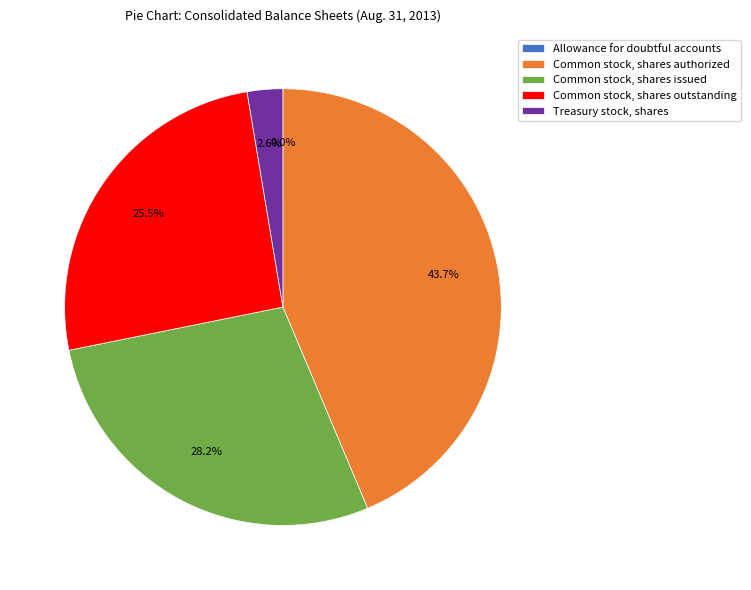

To the nearest percent, what portion does Common stock, shares authorized represent?

44%